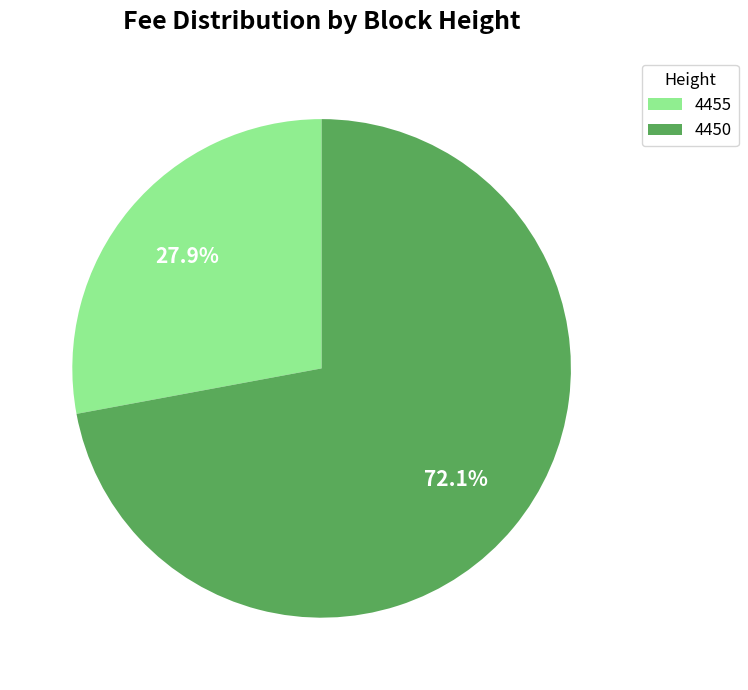

To the nearest percent, what is the difference between the largest and smallest slice percentages?

44%